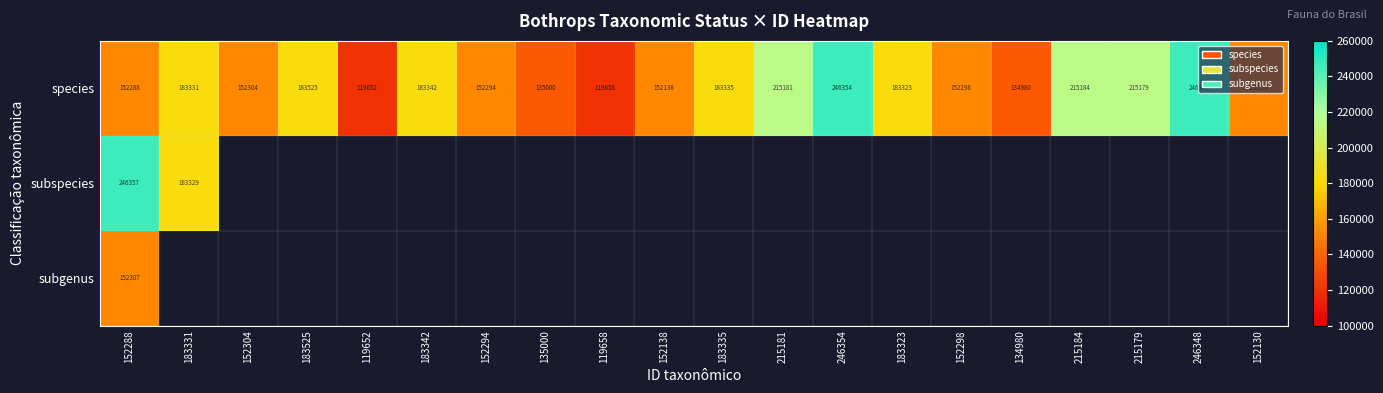

True or false: species has a value of 215184 at 215184.

True